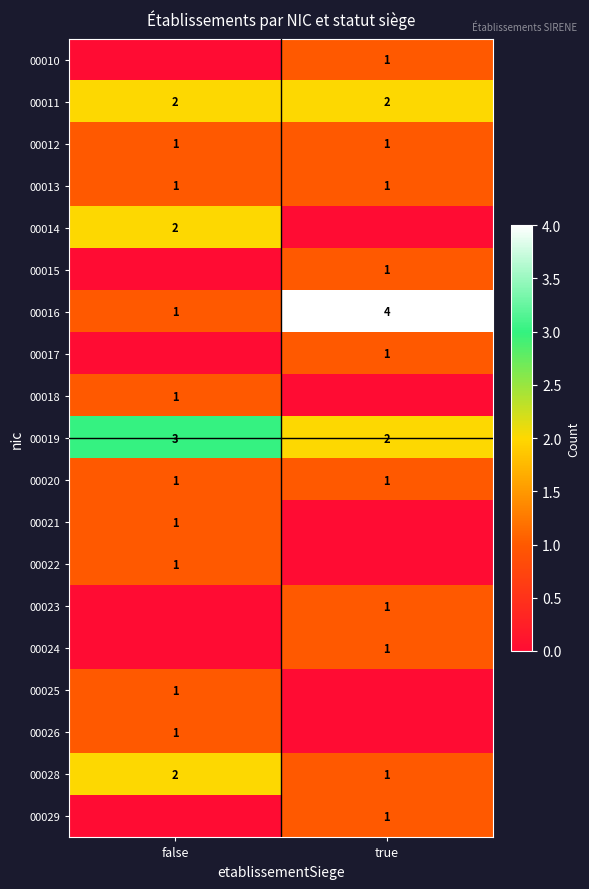

What is the total value across all series at true?

18